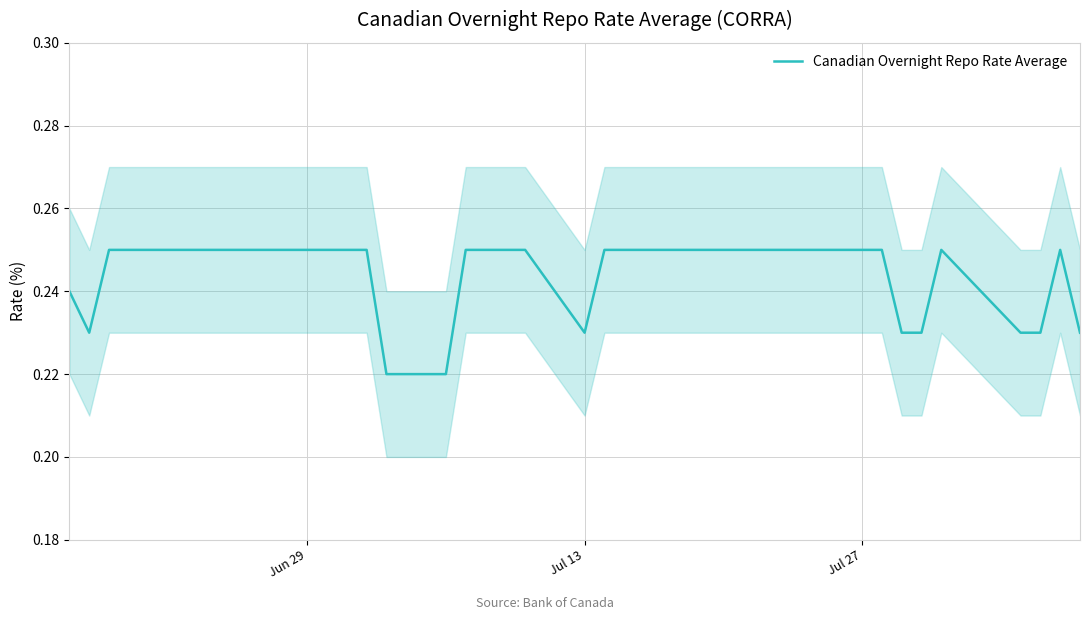

Reading right to left, extract all data points from this chart.

0.2	0.2	0.2	0.2	0.2	0.2	0.2	0.2	0.2	0.2	0.2	0.2	0.2	0.2	0.2	0.2	0.2	0.2	0.2	0.2	0.2	0.2	0.2	0.2	0.2	0.2	0.2	0.2	0.2	0.2	0.2	0.2	0.2	0.2	0.2	0.2